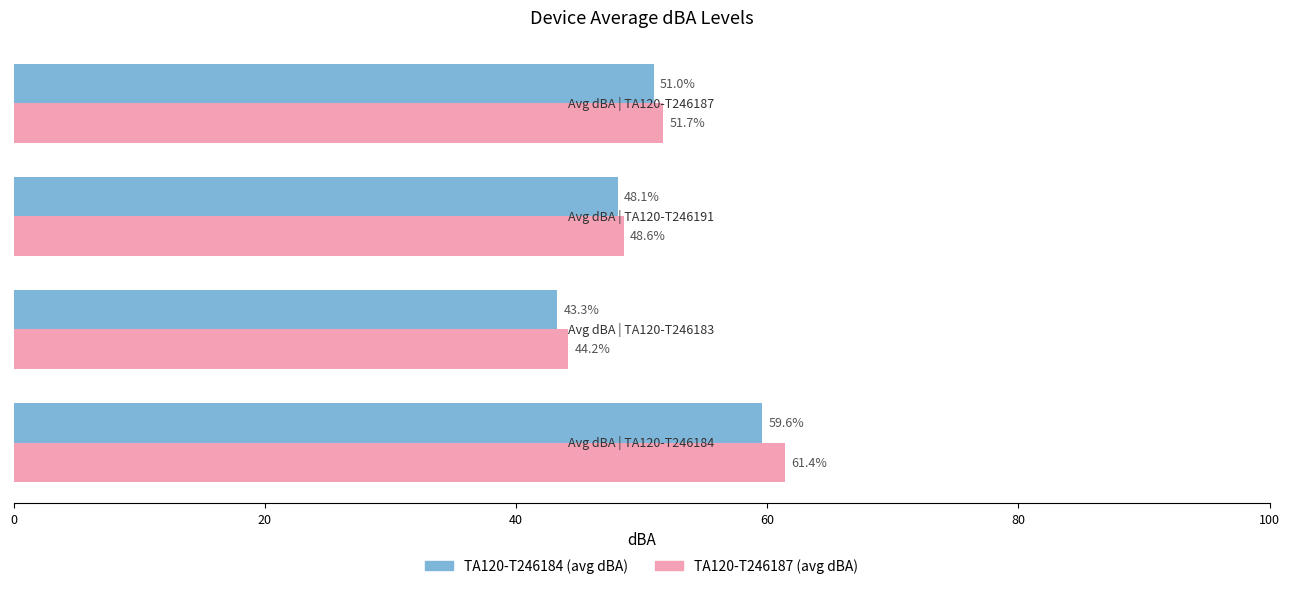

What is the maximum value shown in the chart?

61.4